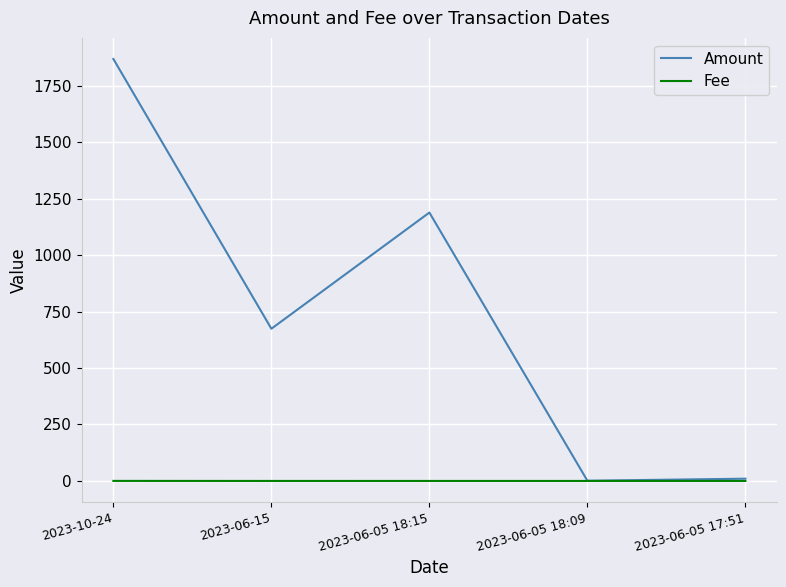

Which series has the largest range (max minus min)?

Amount